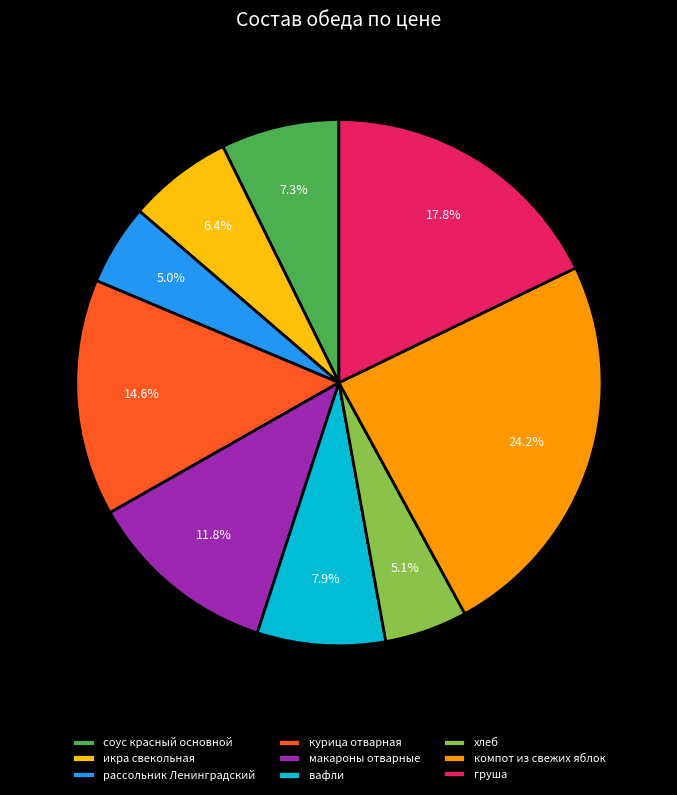

Combined, do хлеб and курица отварная account for over 50%?

No